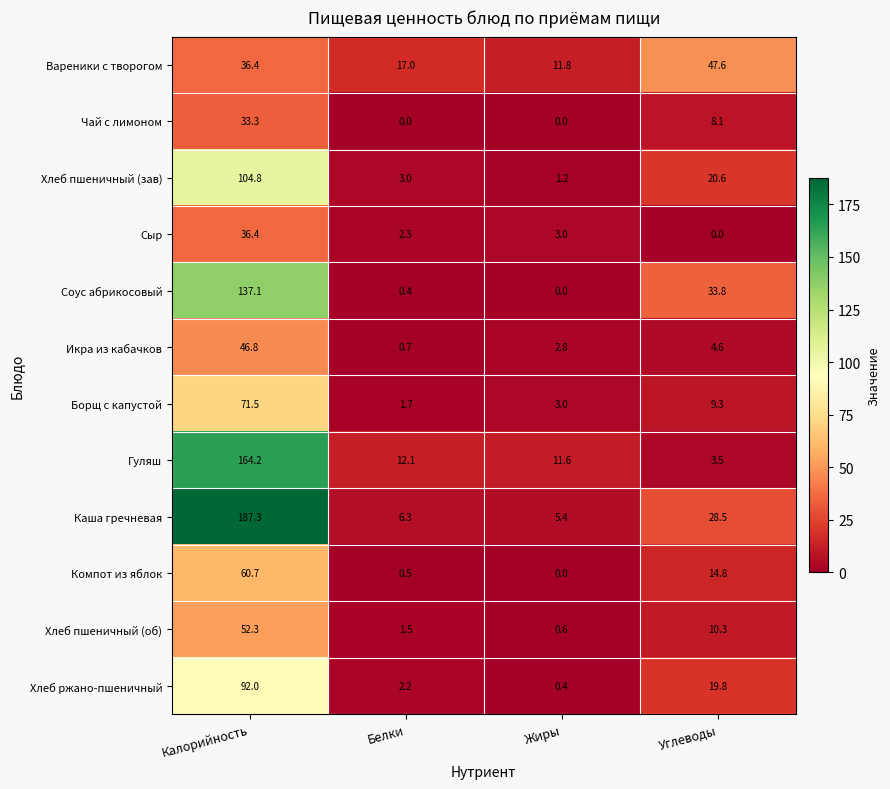

The value of Каша гречневая at Калорийность is 86.4. True or false?

False